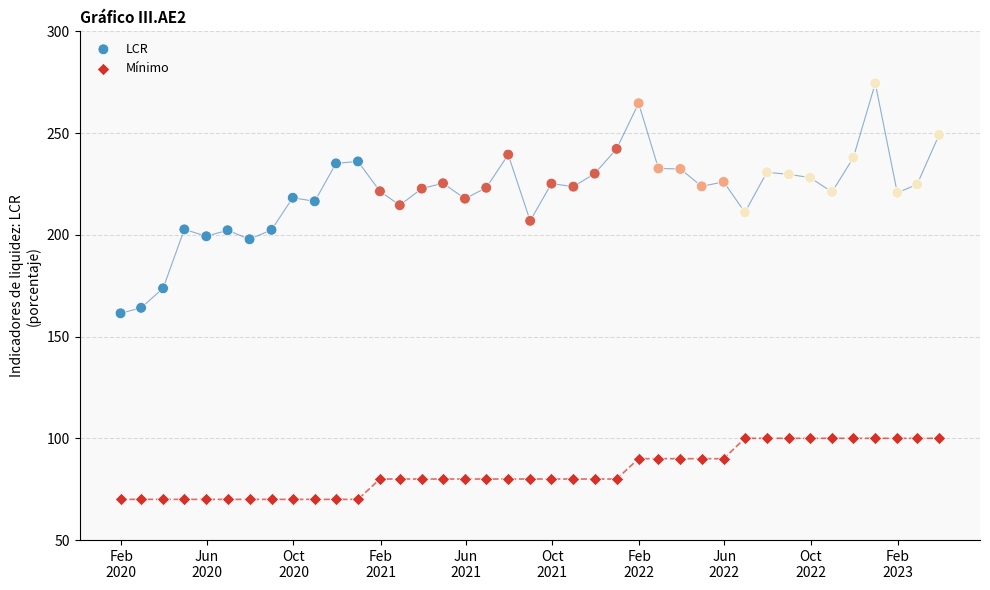

Which series reaches the minimum Y coordinate?

Mínimo